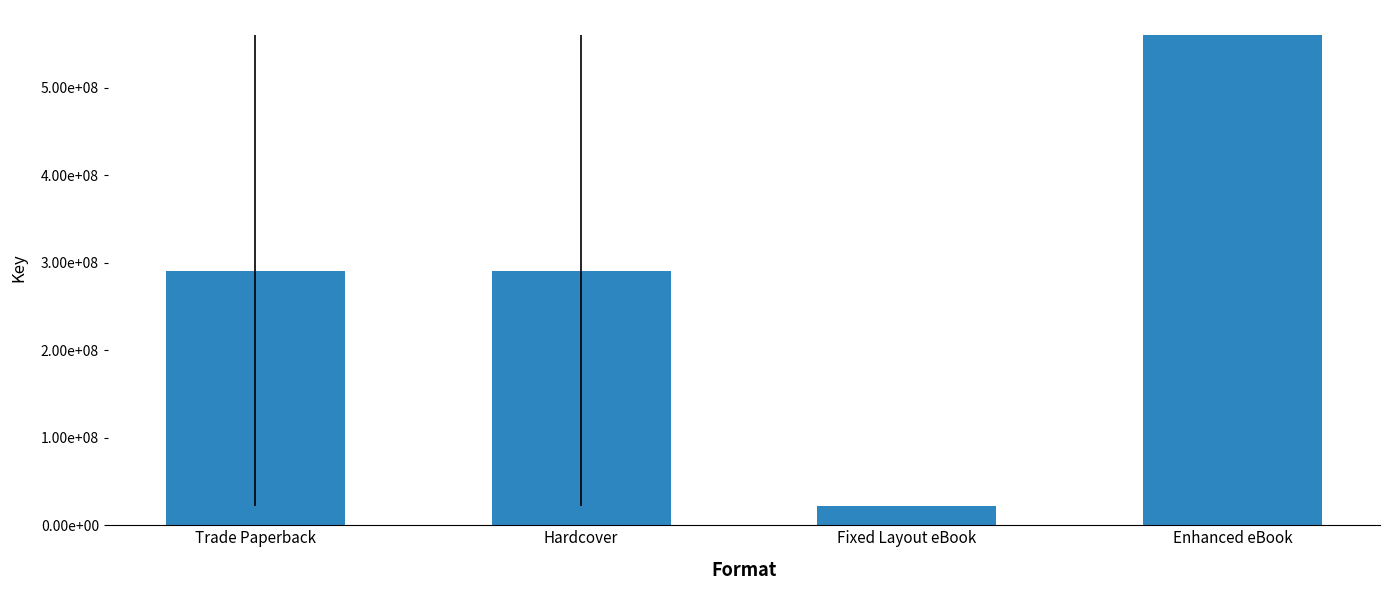

Is it true that the value at Enhanced eBook is 560952977.0?

True